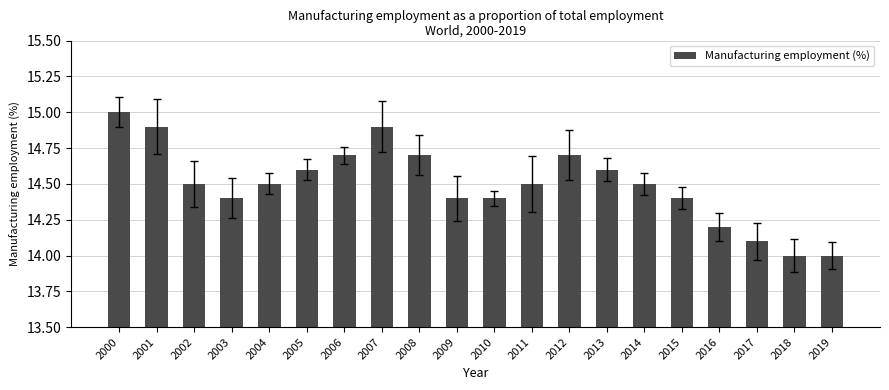

Reading left to right, extract all data points from this chart.

2000=15.0	2001=14.9	2002=14.5	2003=14.4	2004=14.5	2005=14.6	2006=14.7	2007=14.9	2008=14.7	2009=14.4	2010=14.4	2011=14.5	2012=14.7	2013=14.6	2014=14.5	2015=14.4	2016=14.2	2017=14.1	2018=14.0	2019=14.0